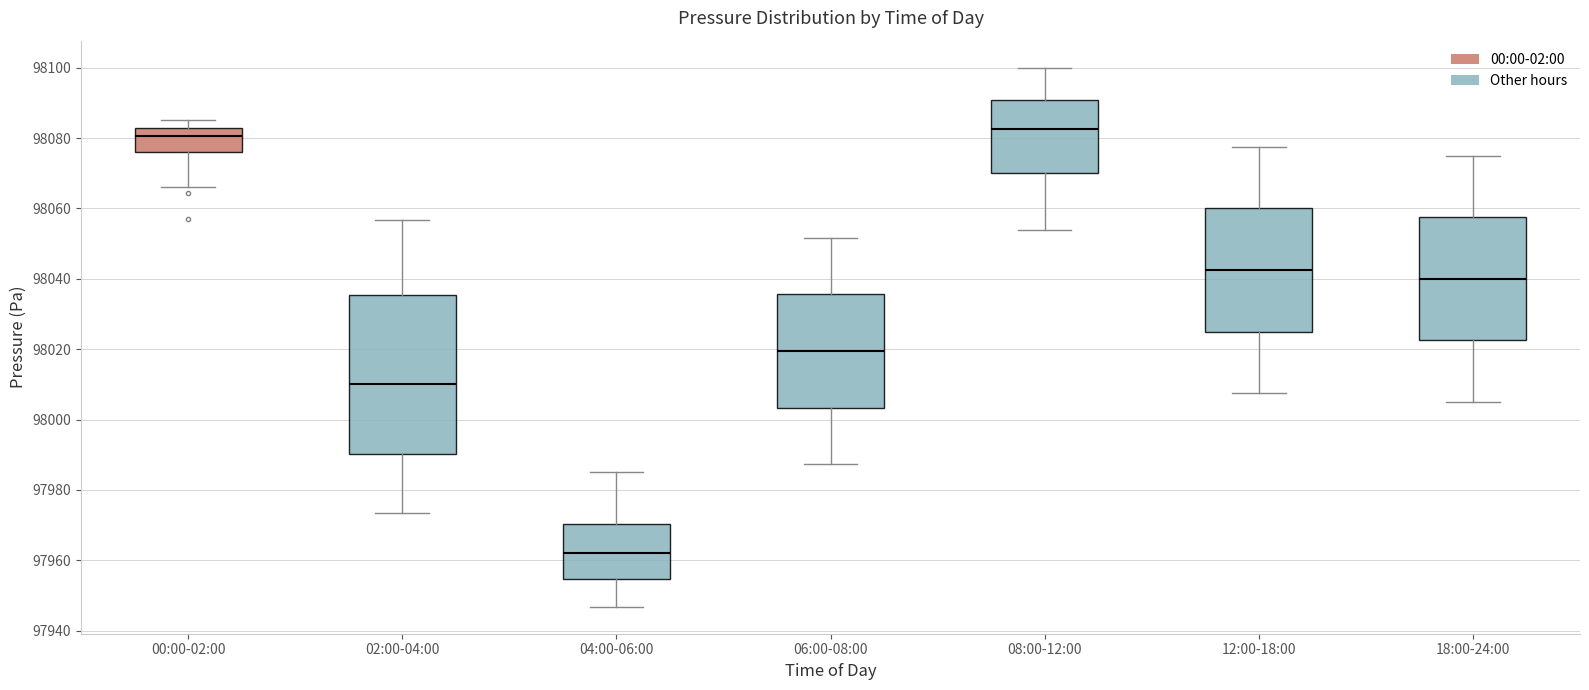

Which box is the tallest, from its lower edge to its upper edge?

02:00-04:00